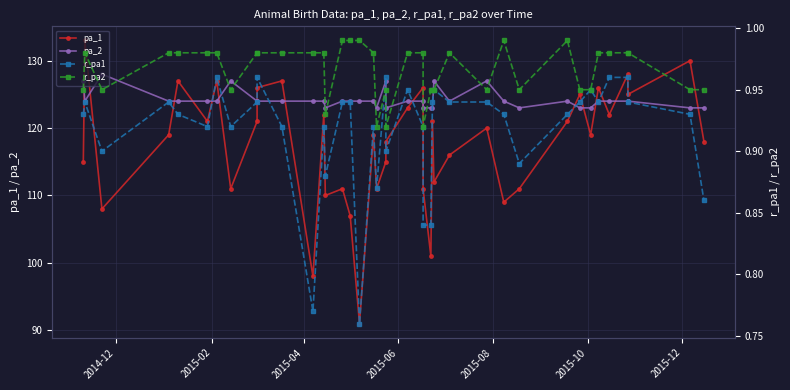

What is the sum of all pa_1 values?

4701.0